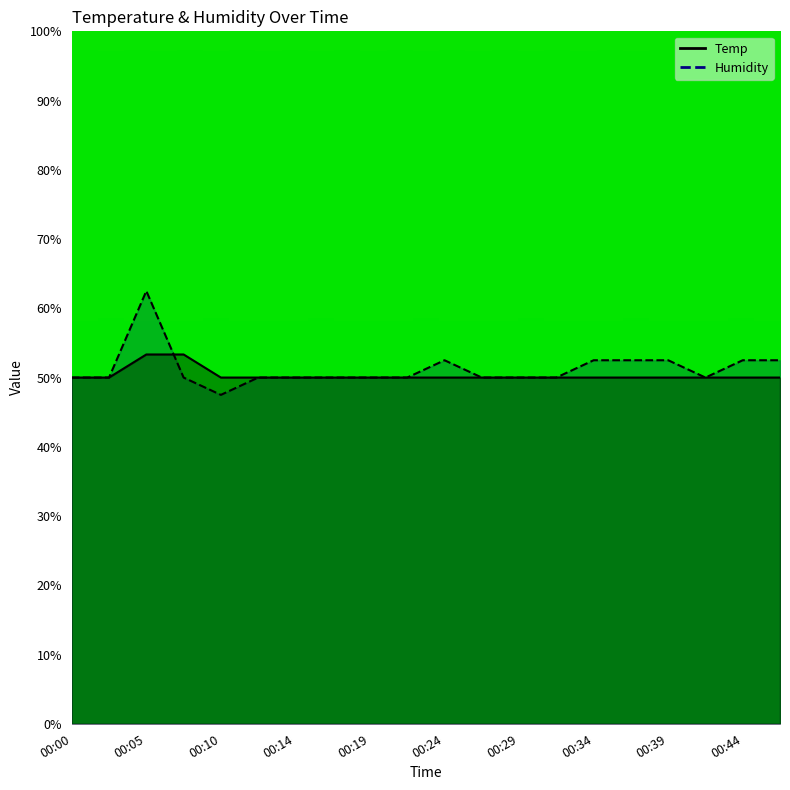

Which series has the largest range (max minus min)?

Humidity